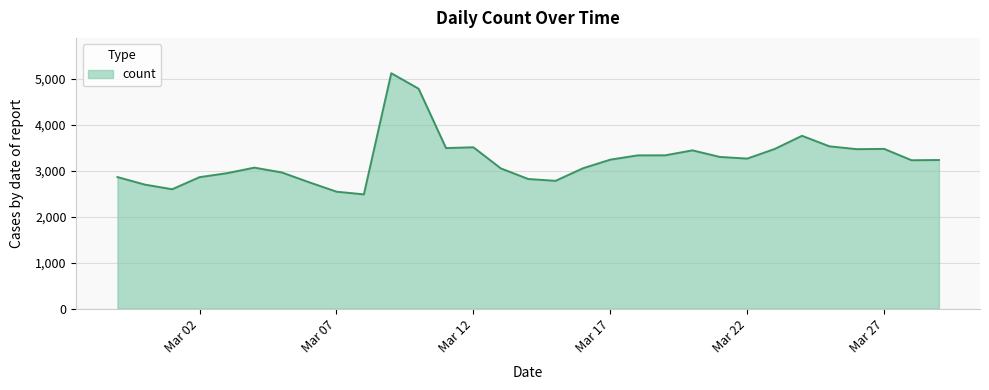

What is the maximum value shown in the chart?

5122